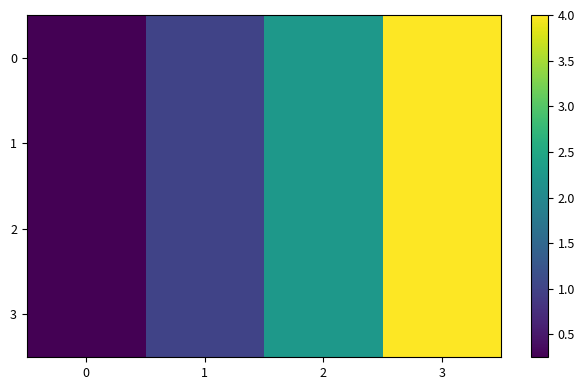

What is the total value across all series at 2?

9.0